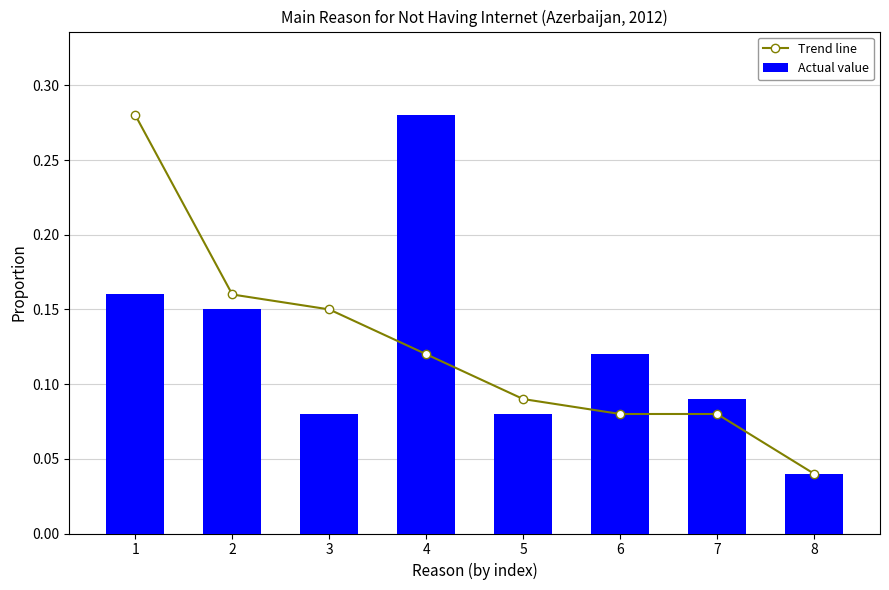

How many groups of bars are there?

8